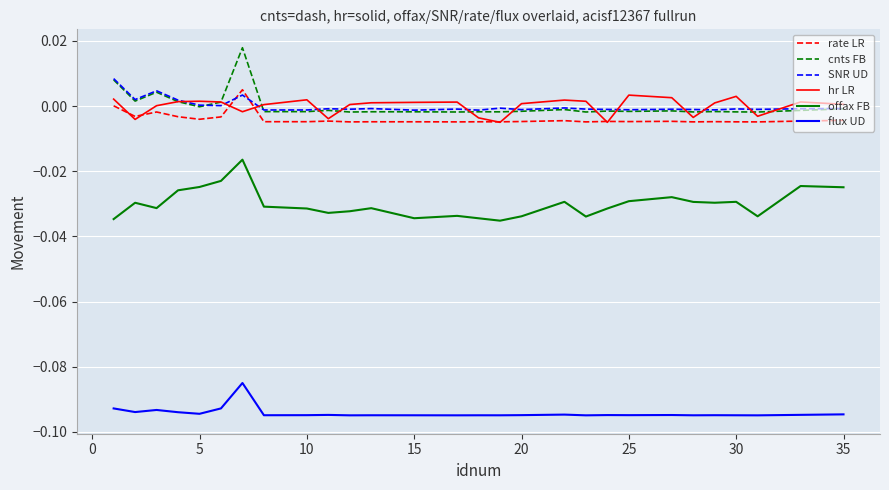

How many lines are shown in the chart?

6